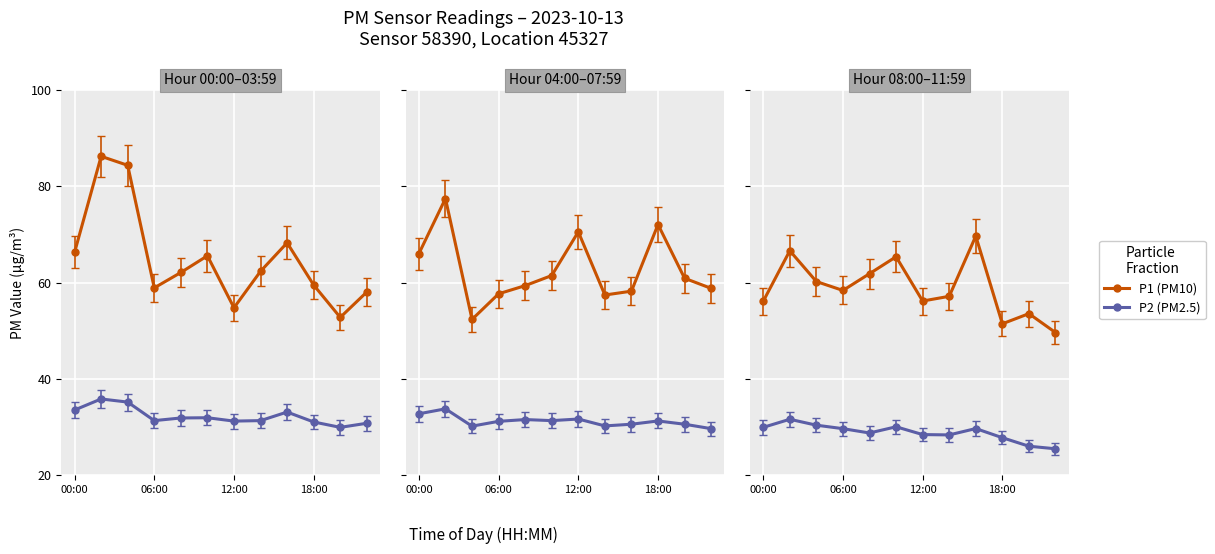

True or false: P2 (PM2.5) and P1 (PM10) intersect in this chart.

False